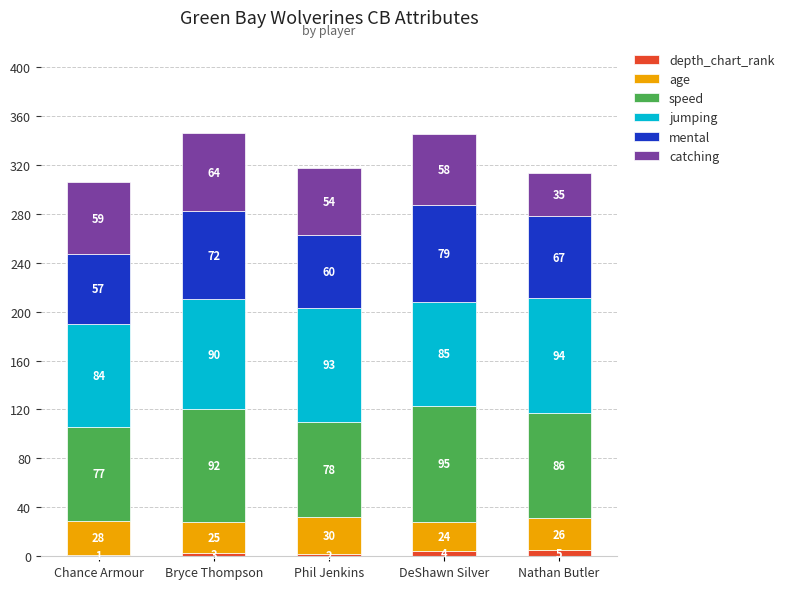

What is the total value across all series at DeShawn Silver?

345